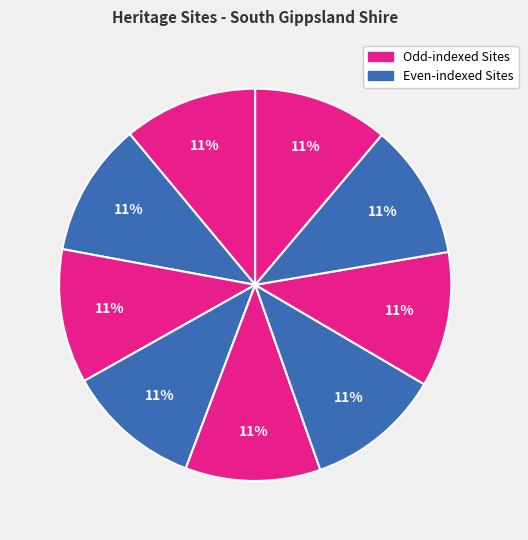

To the nearest percent, what is the average slice percentage?

11%